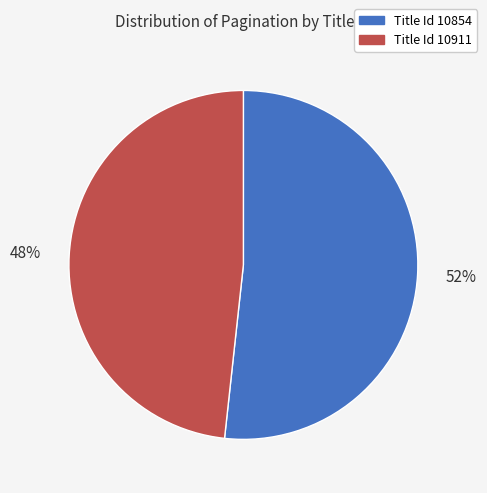

Do Title Id 10854 and Title Id 10911 together represent more than half of the pie?

Yes